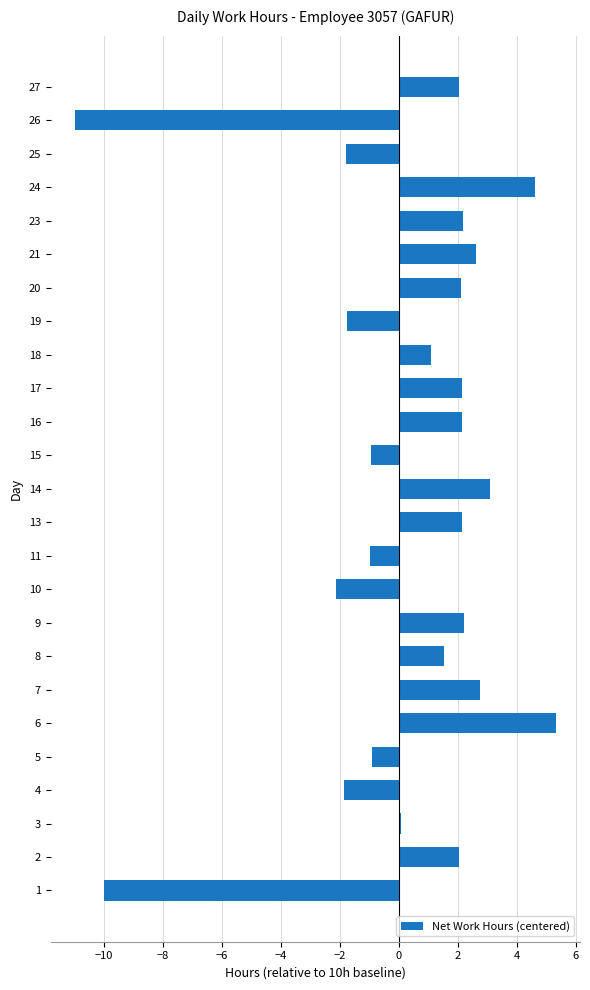

What is the difference between the second highest and minimum values?

15.6